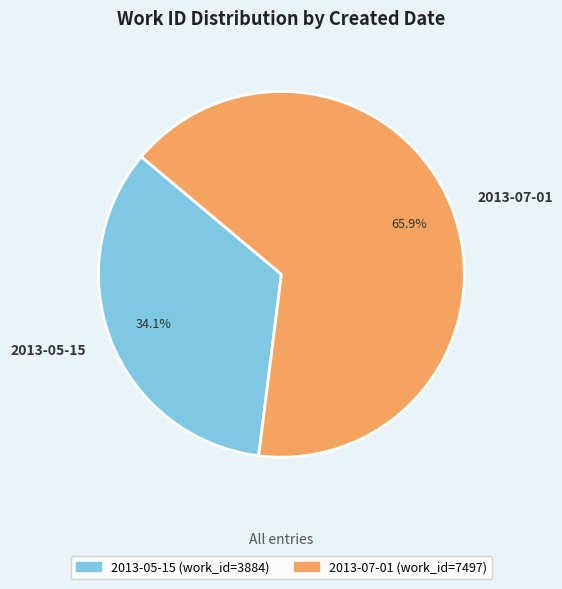

To the nearest percent, what percentage of the pie is 2013-05-15?

34%